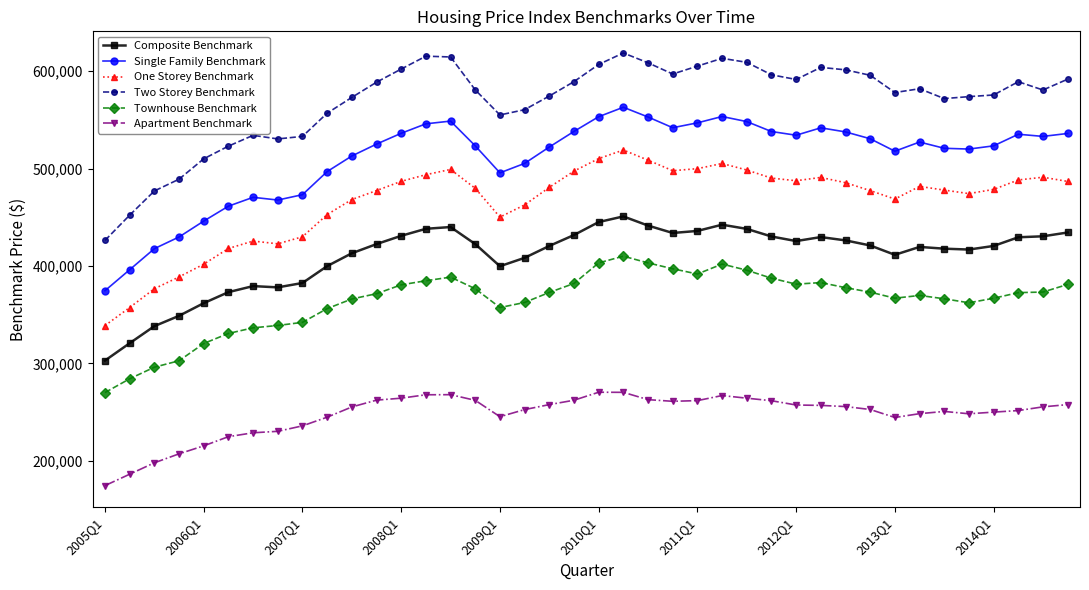

Does the chart have visible grid lines?

No